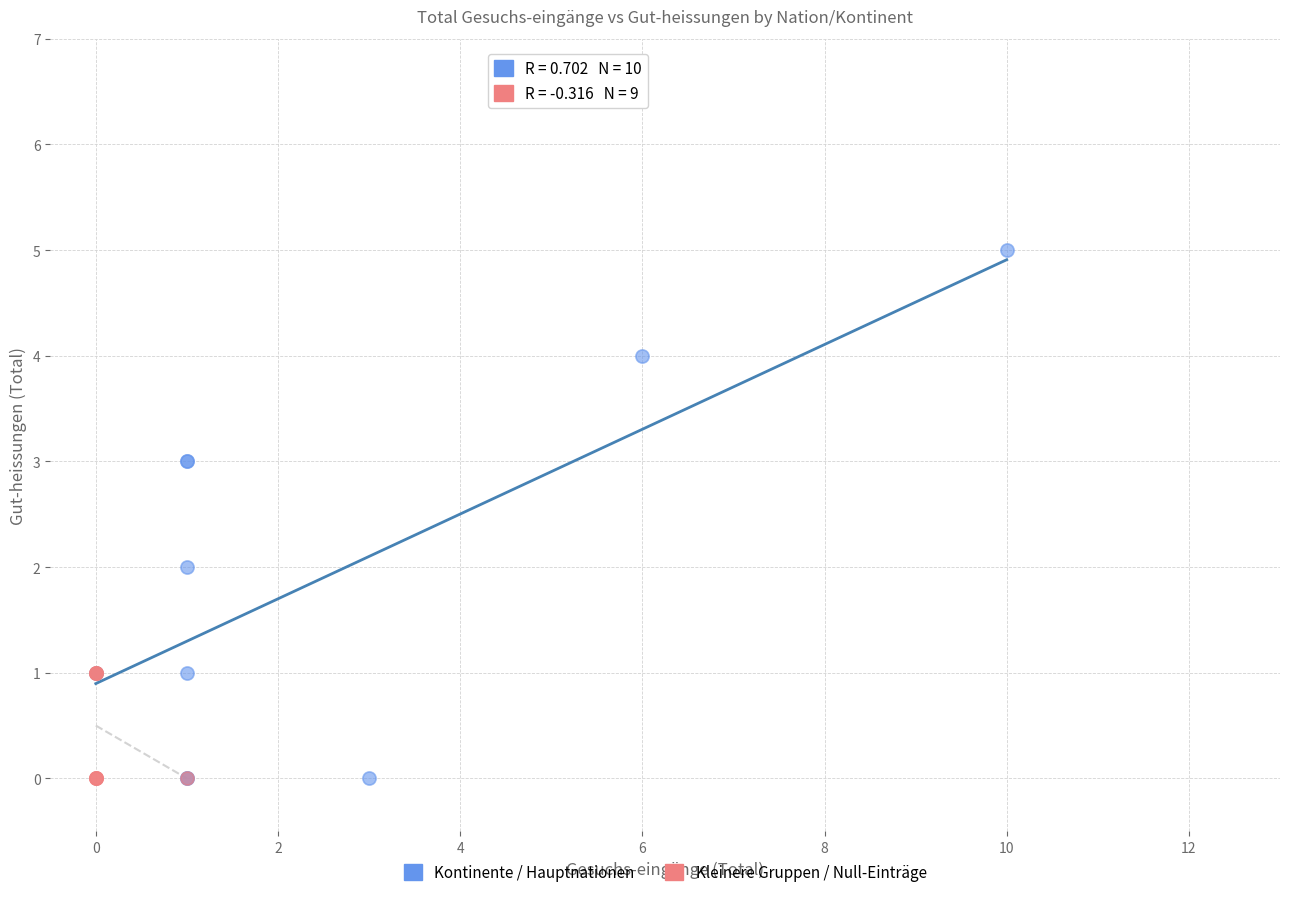

Which series reaches the maximum Y coordinate?

Kontinente / Hauptnationen